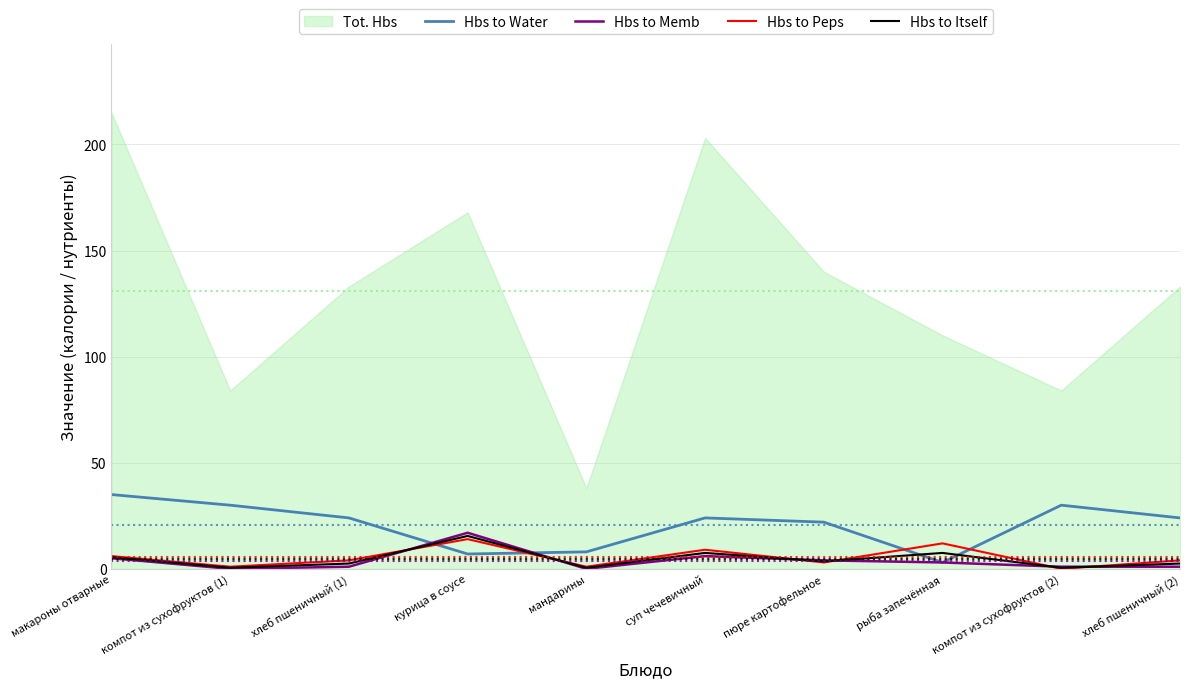

Which has a higher value, пюре картофельное or суп чечевичный?

суп чечевичный